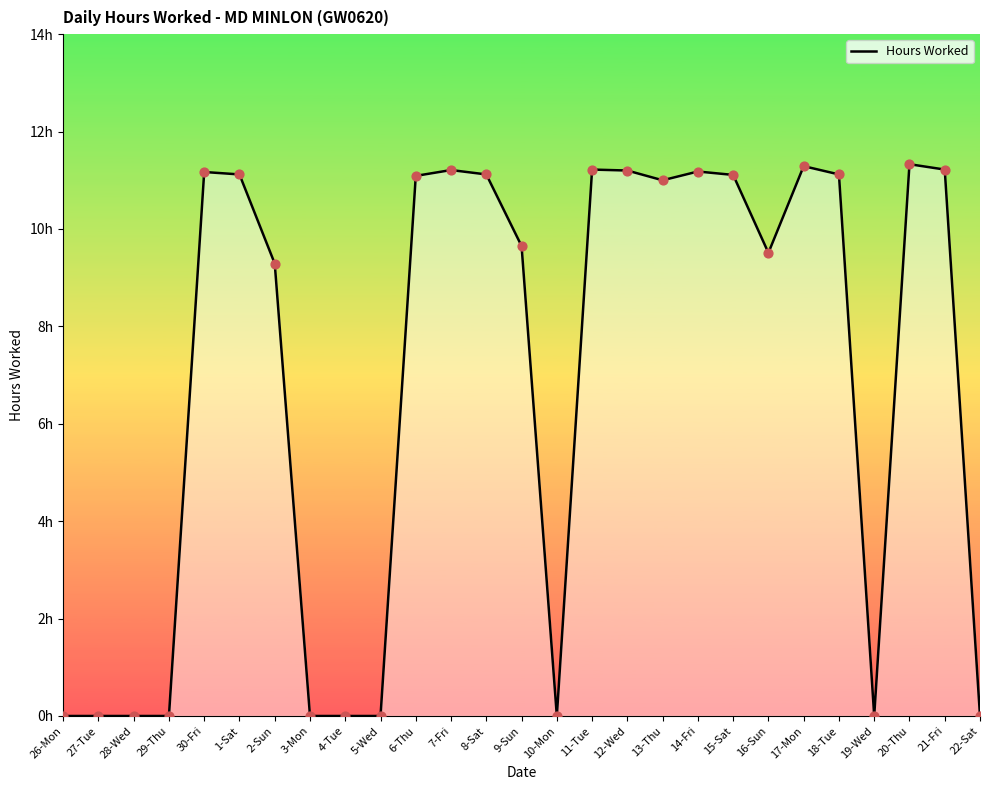

What is the change in value from 30-Fri to 19-Wed?

-11.2